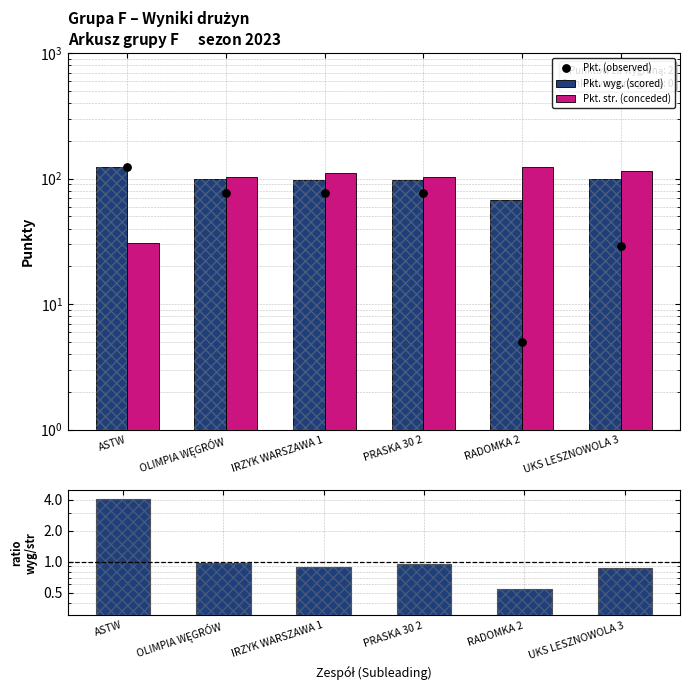

At which category is the sum across all series the highest?

IRZYK WARSZAWA 1